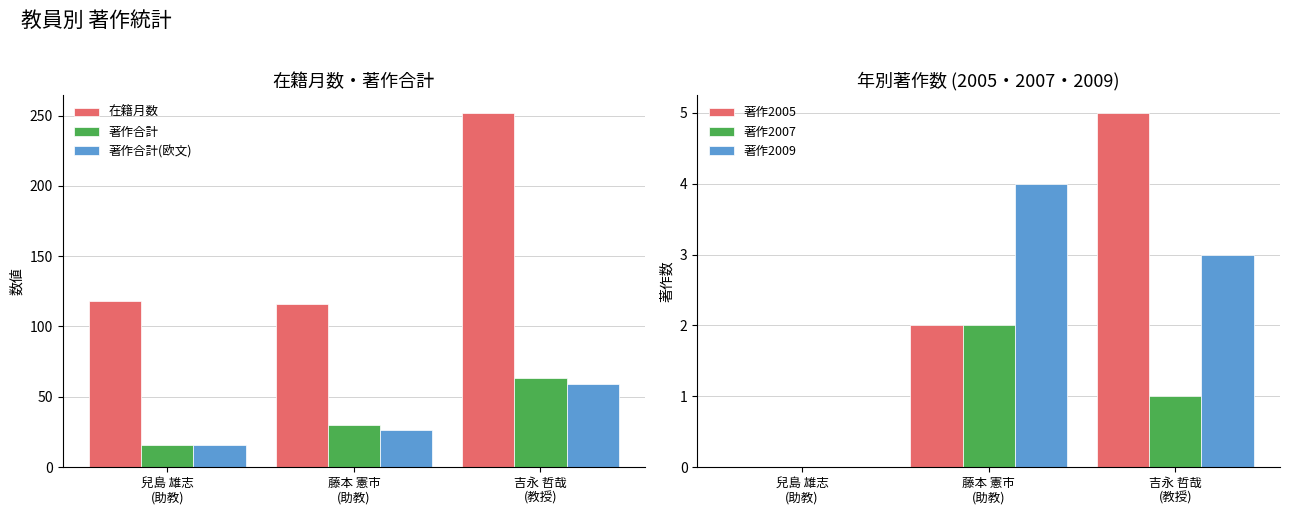

Read the 著作合計(欧文) value at 兒島 雄志
(助教), to the nearest 10.

20